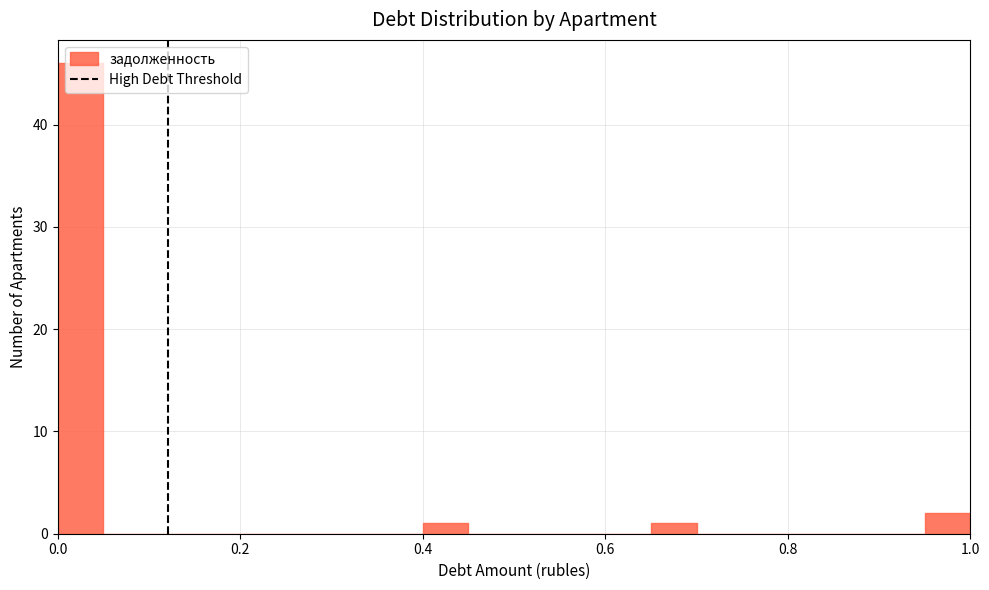

Read against the x-axis, roughly where is the centre of the tallest bar?

0.02